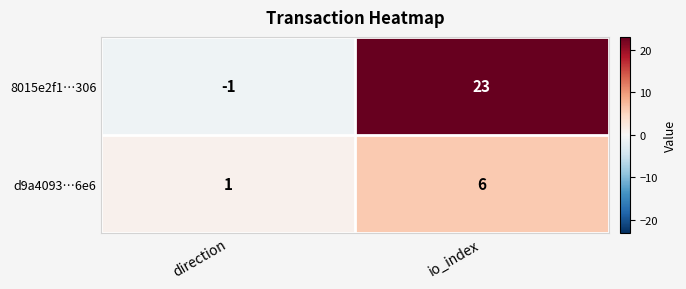

How many data points does each series have?

2